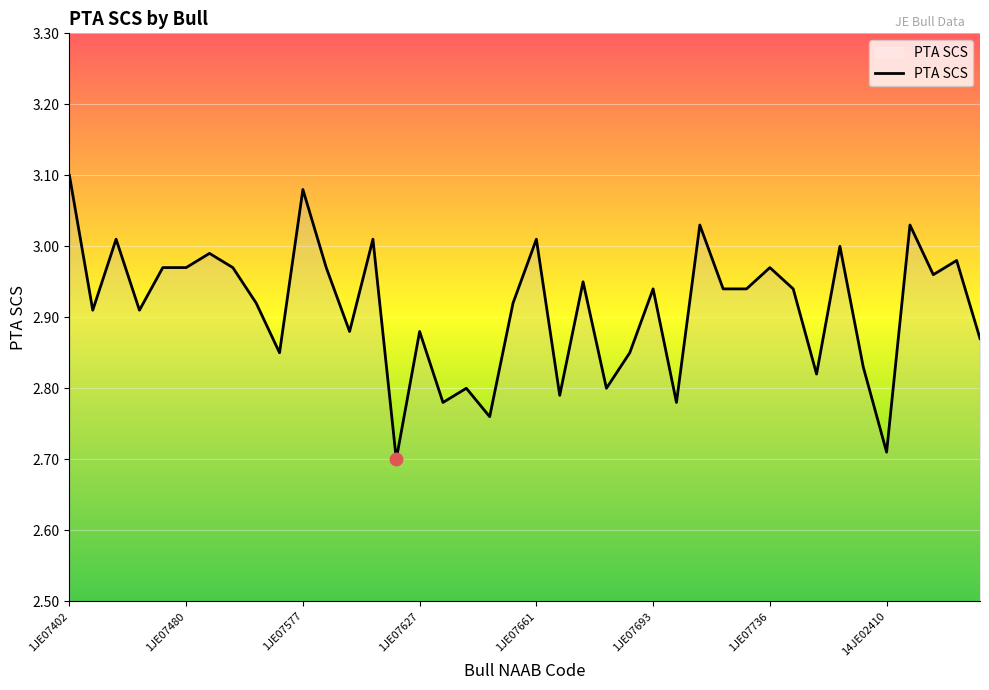

What is the difference between the maximum and minimum values?

0.4